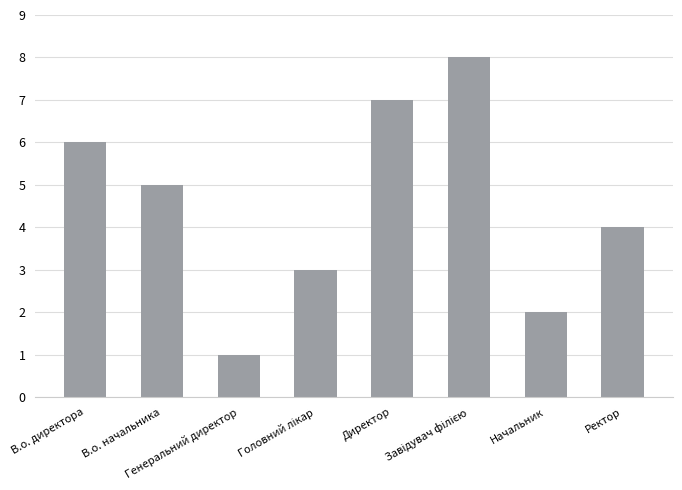

What is the greatest value displayed?

8